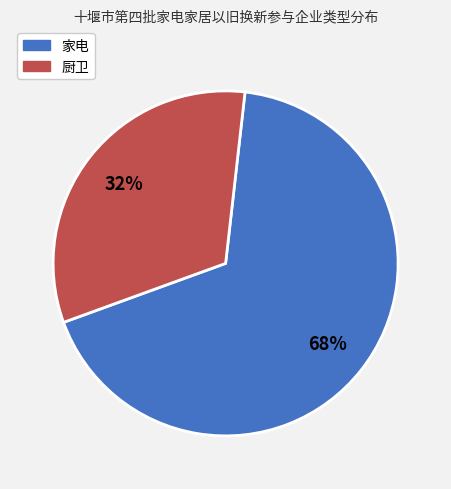

Combined, do 家电 and 厨卫 account for over 50%?

Yes